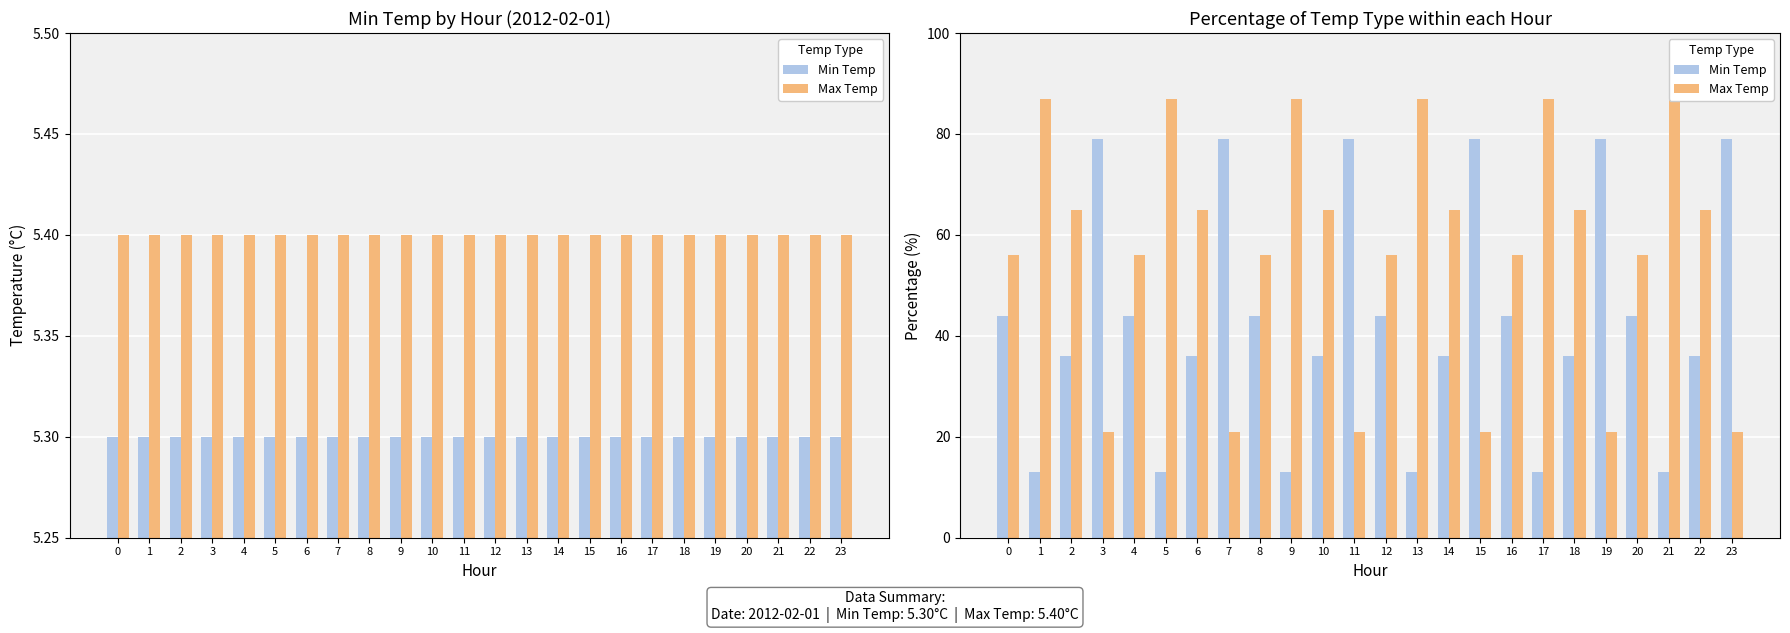

What is the minimum value shown in the chart?

13